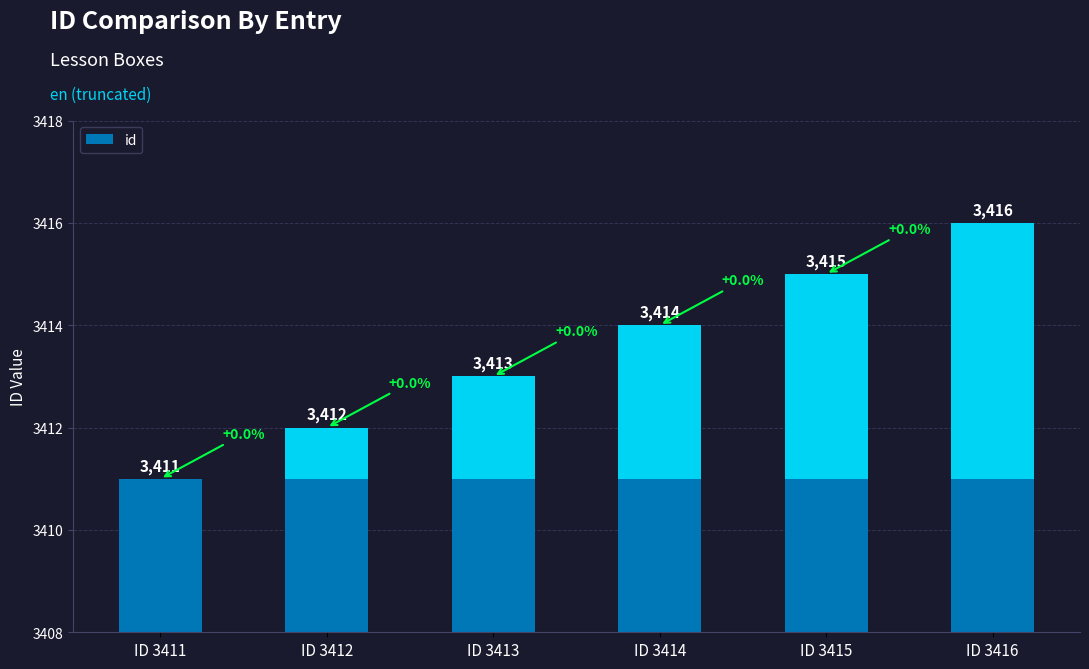

Between ID 3414 and ID 3413, which is larger?

ID 3414